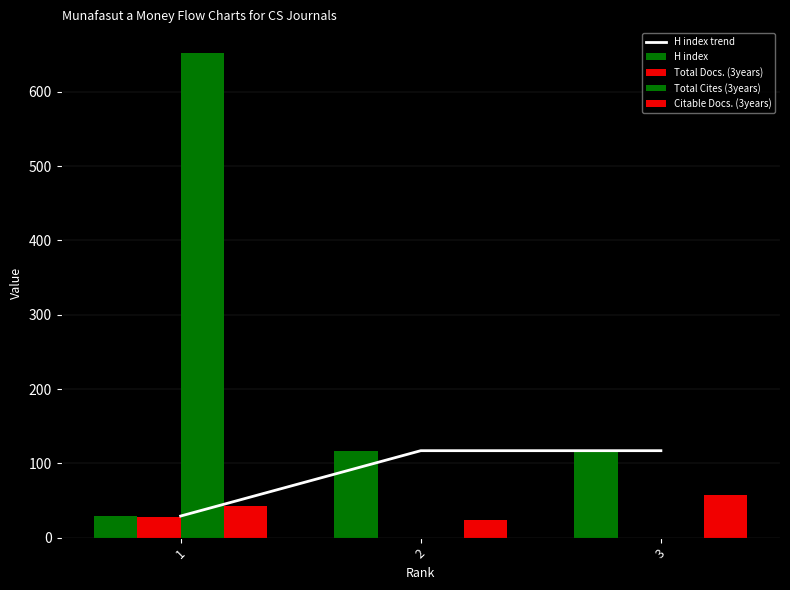

What is the greatest value displayed?

653